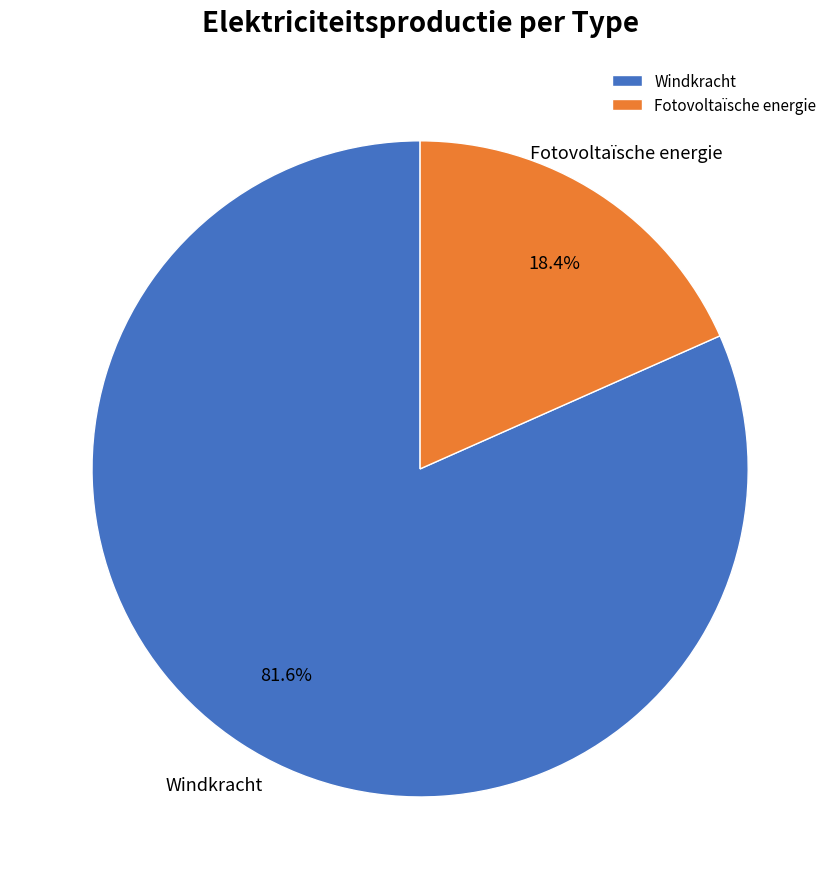

Approximately how many times larger is the value at Windkracht compared to Fotovoltaïsche energie?

4.4